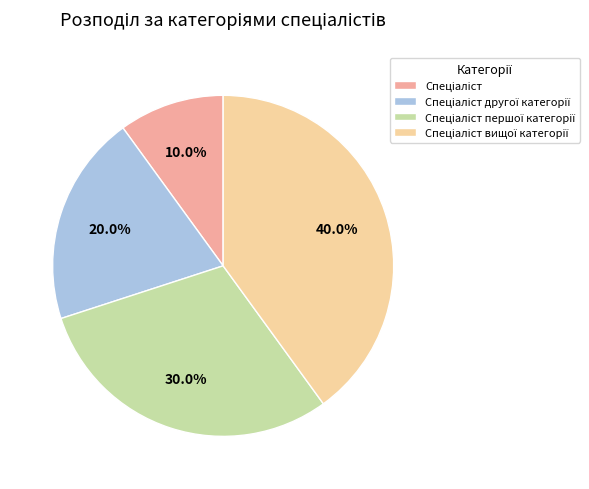

Does any single category account for the majority?

No